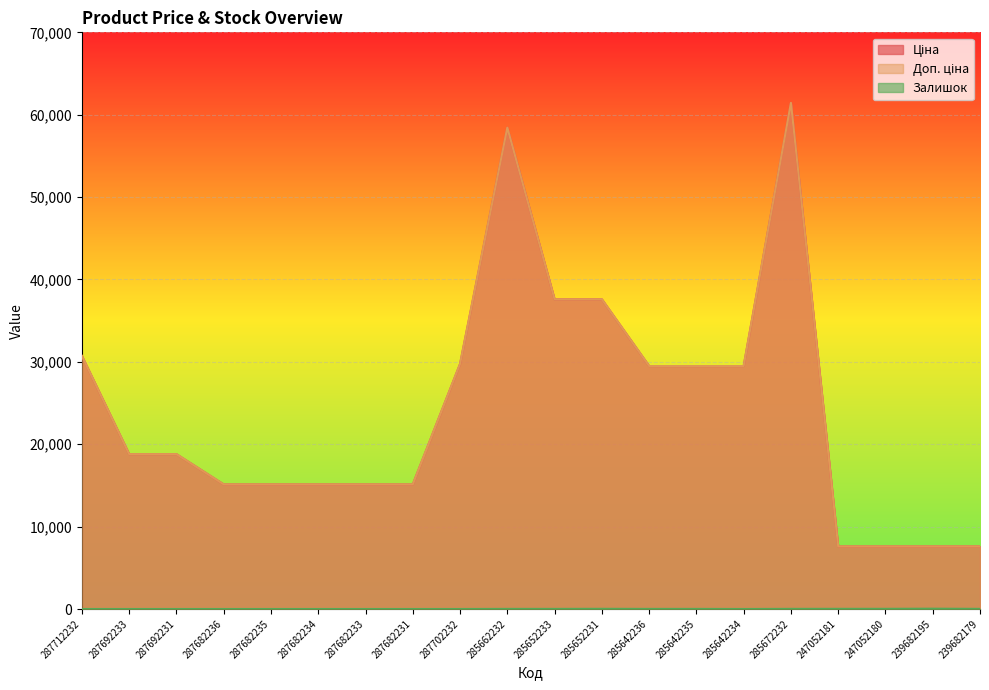

The Доп. ціна series shows 29491.5 at 285642235. True or false?

True